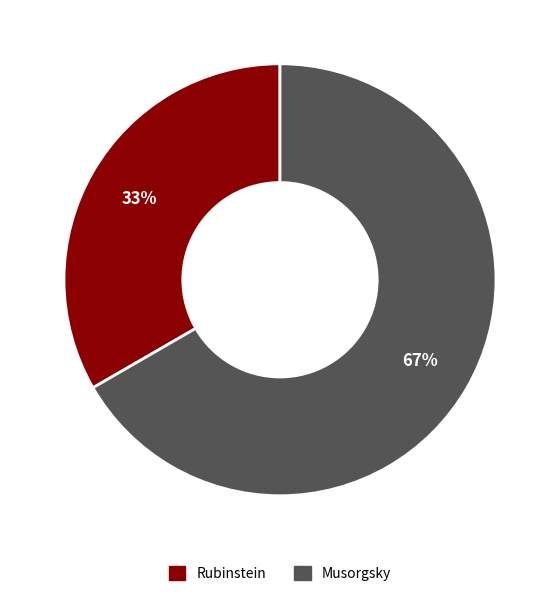

Does Musorgsky account for over 50% of the chart?

Yes